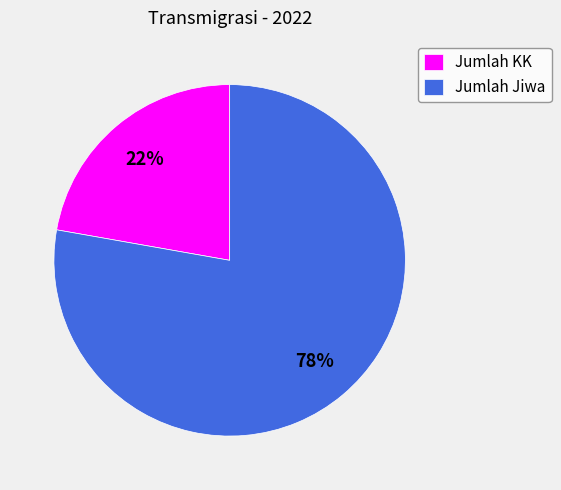

Between Jumlah KK and Jumlah Jiwa, which is larger?

Jumlah Jiwa